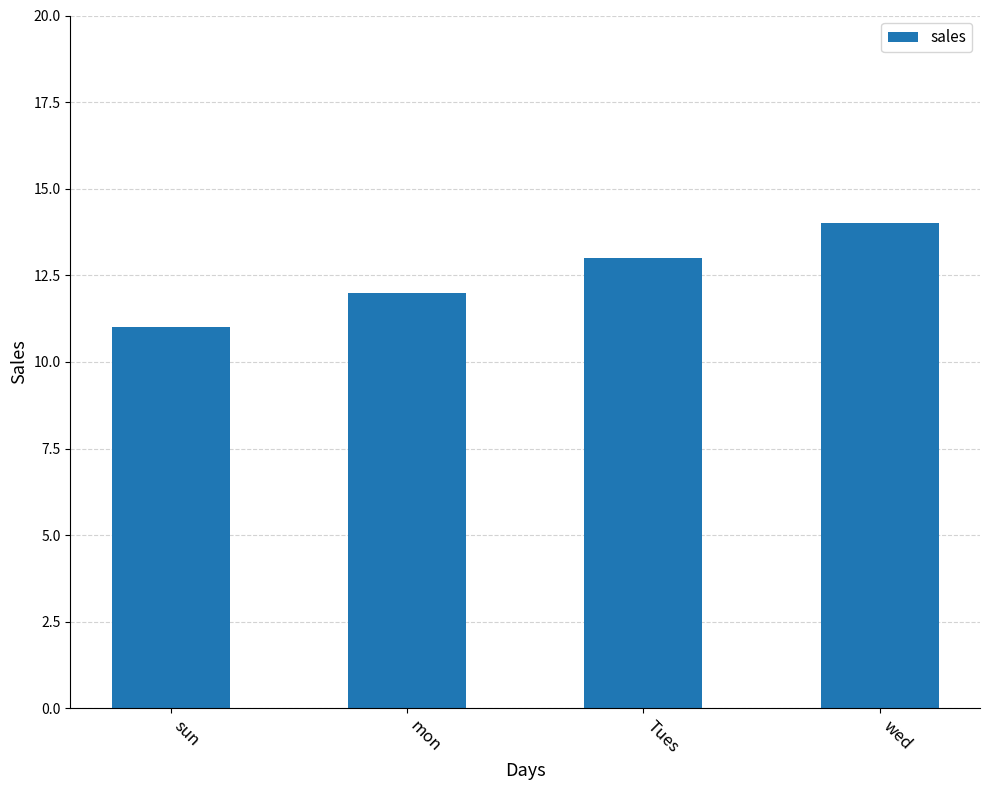

How many values are between 12 and 14?

3